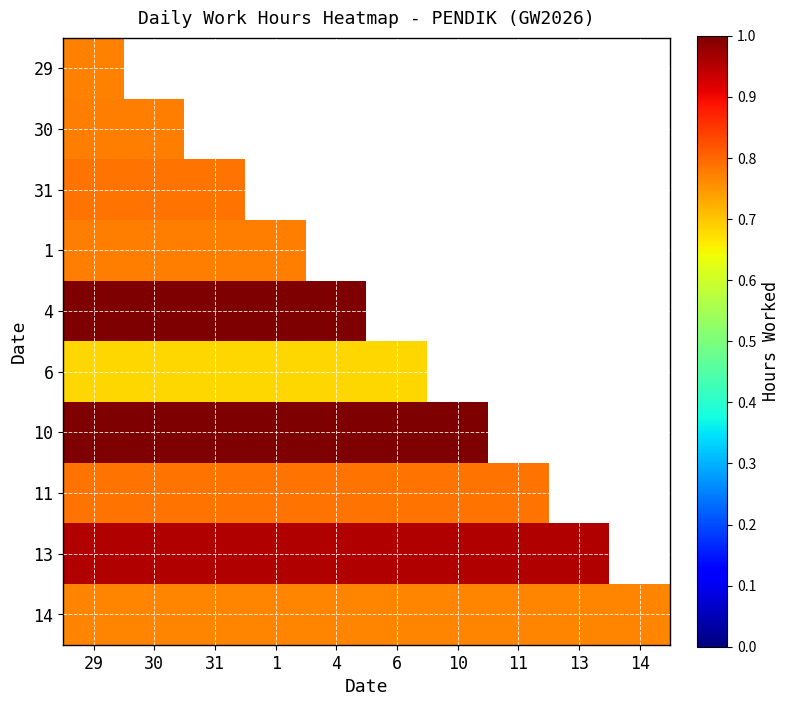

What is the approximate value of 14 at 6?

0.8